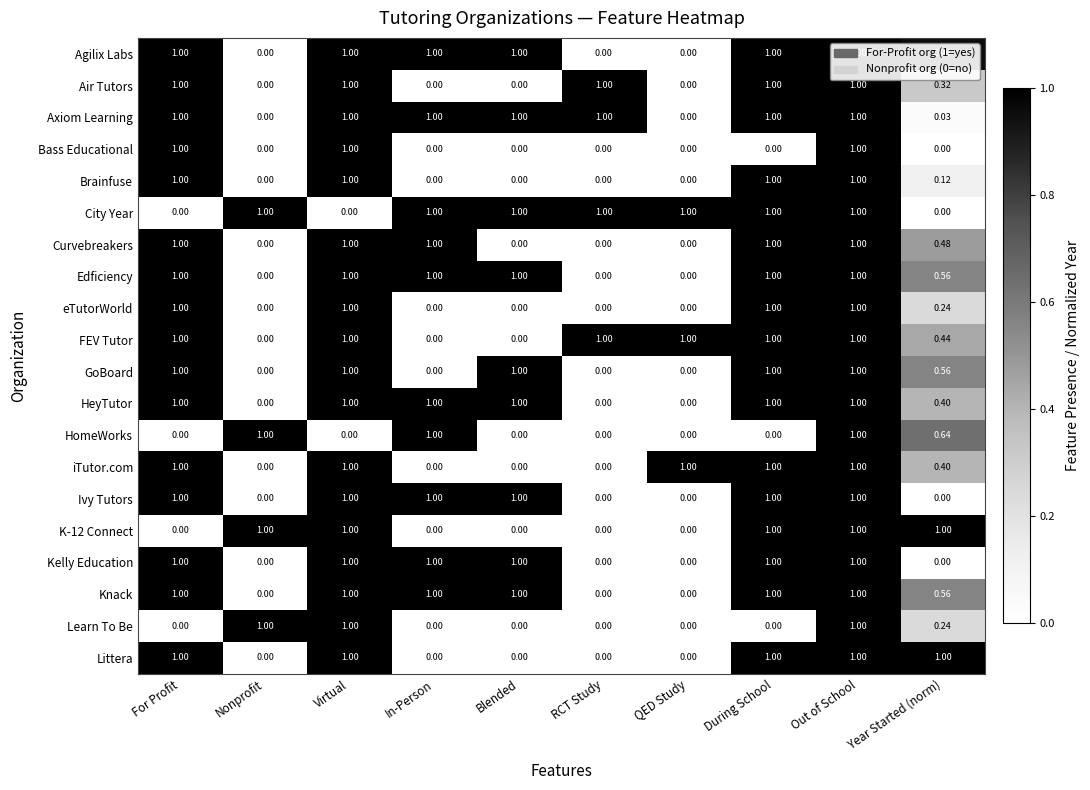

Which series has the largest total across all categories?

Axiom Learning